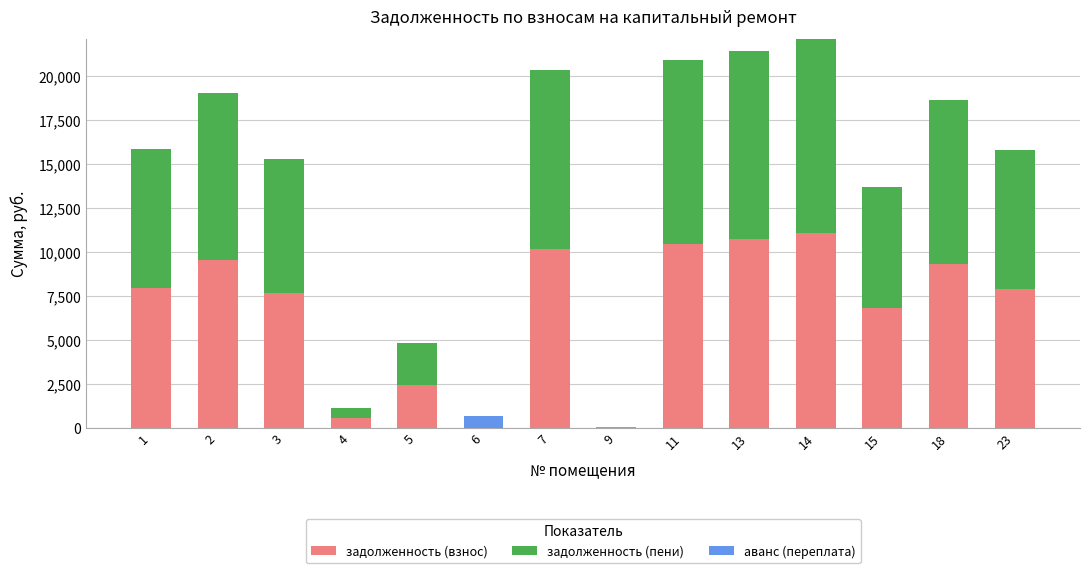

Are the bars horizontal?

No